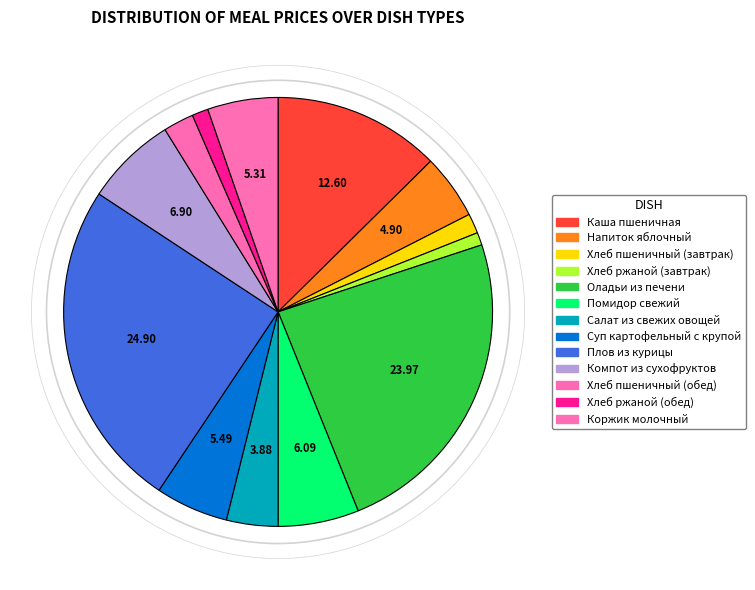

Count the number of slices in the pie.

13